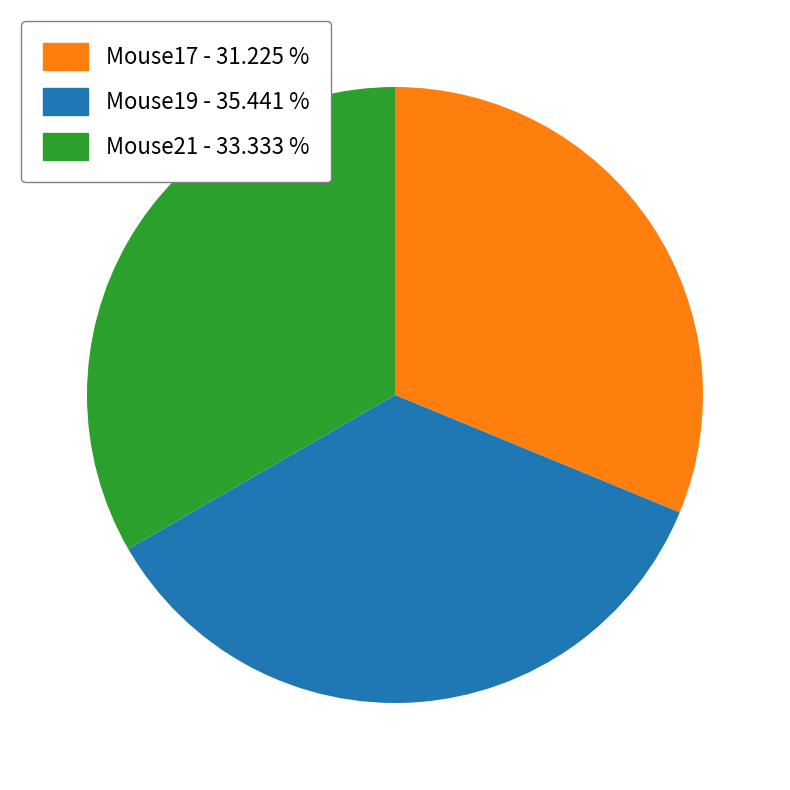

Does Mouse21 represent more than half of the total?

No